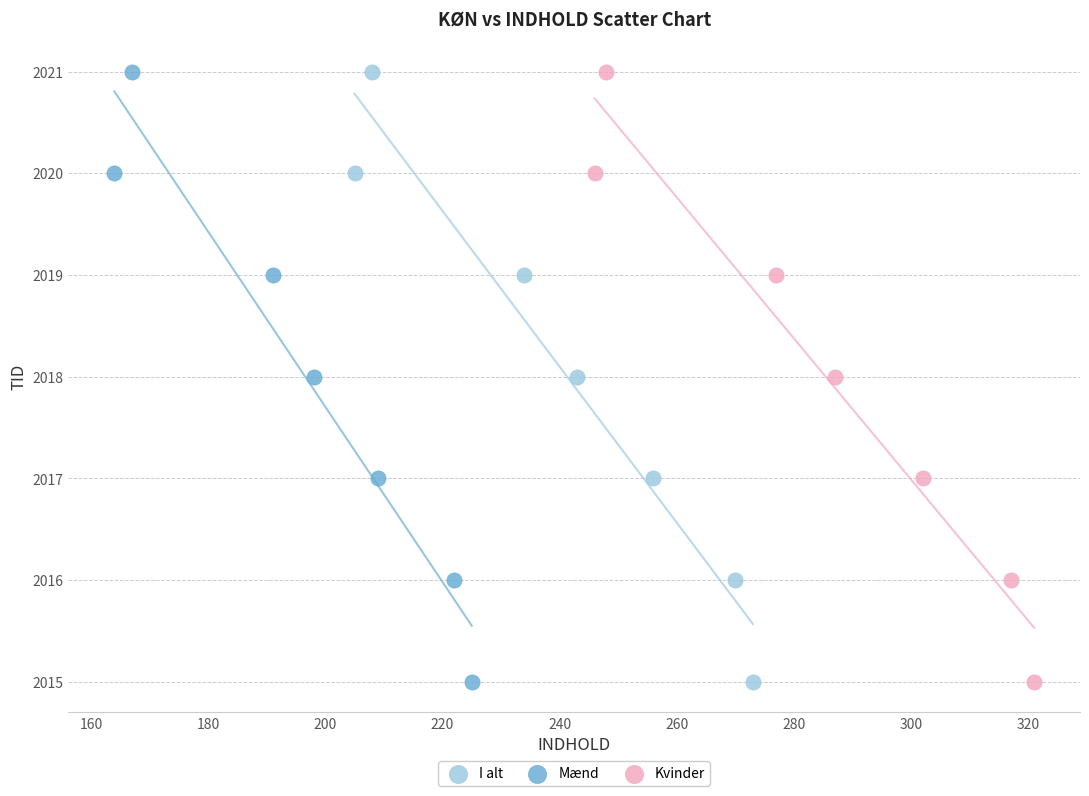

What are all the series names shown in the legend?

I alt, Mænd, Kvinder